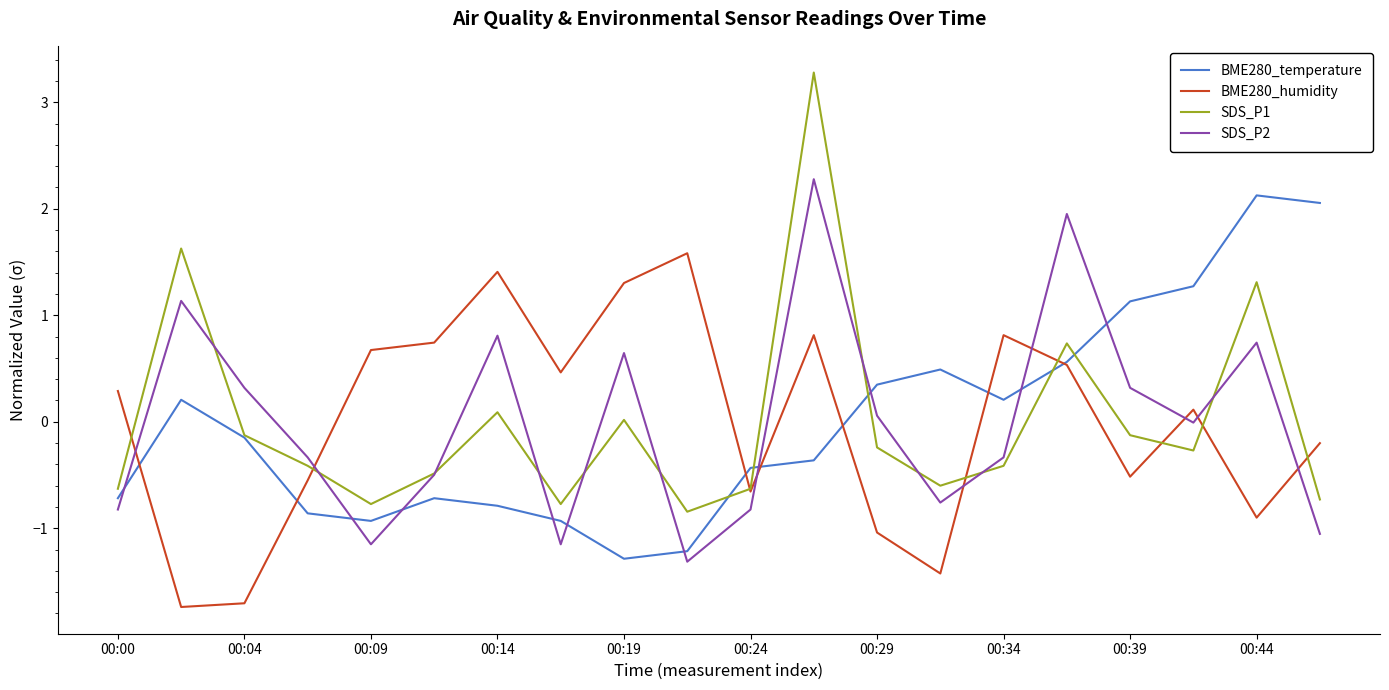

Which series has the widest spread of values?

SDS_P1